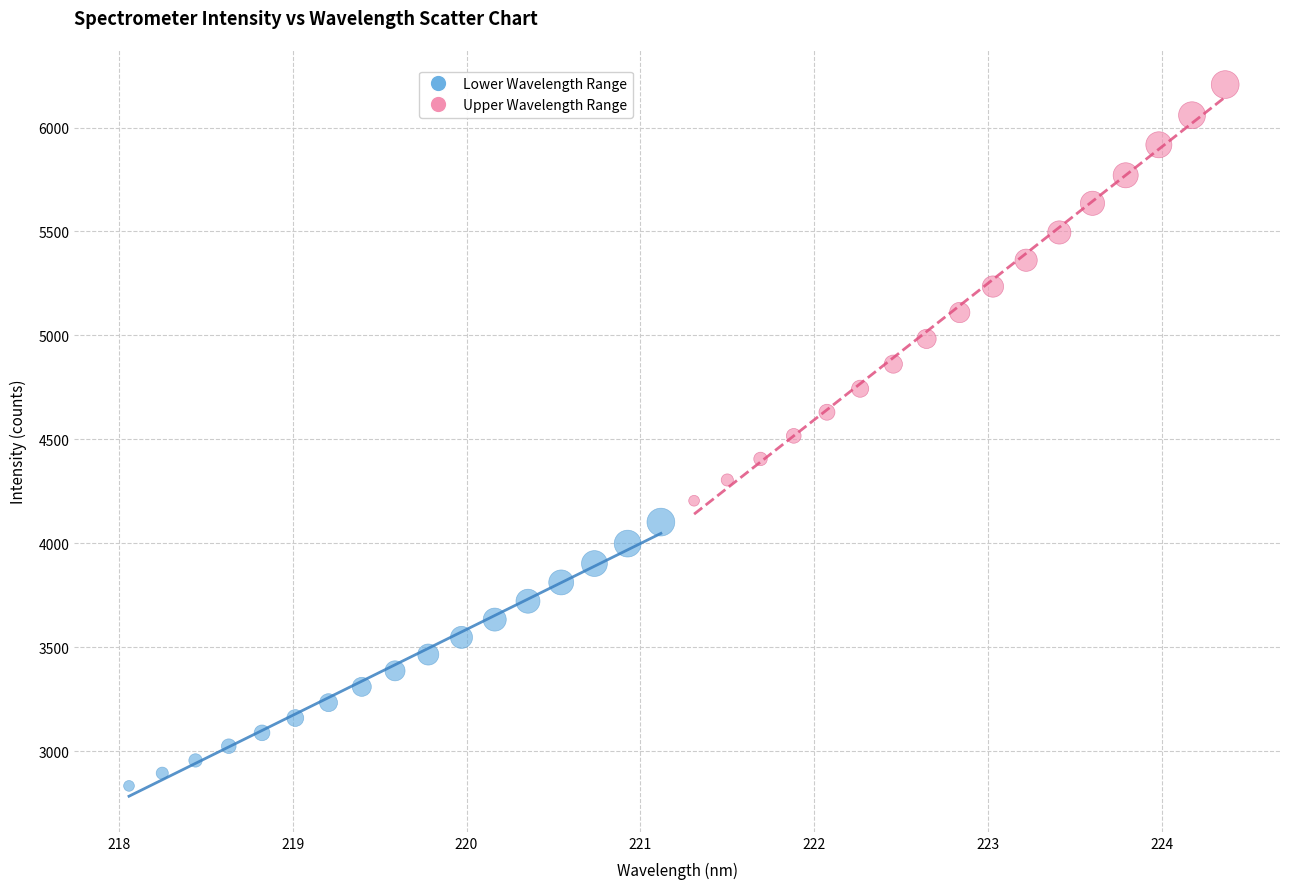

Which series contains the highest Y value?

Upper Wavelength Range